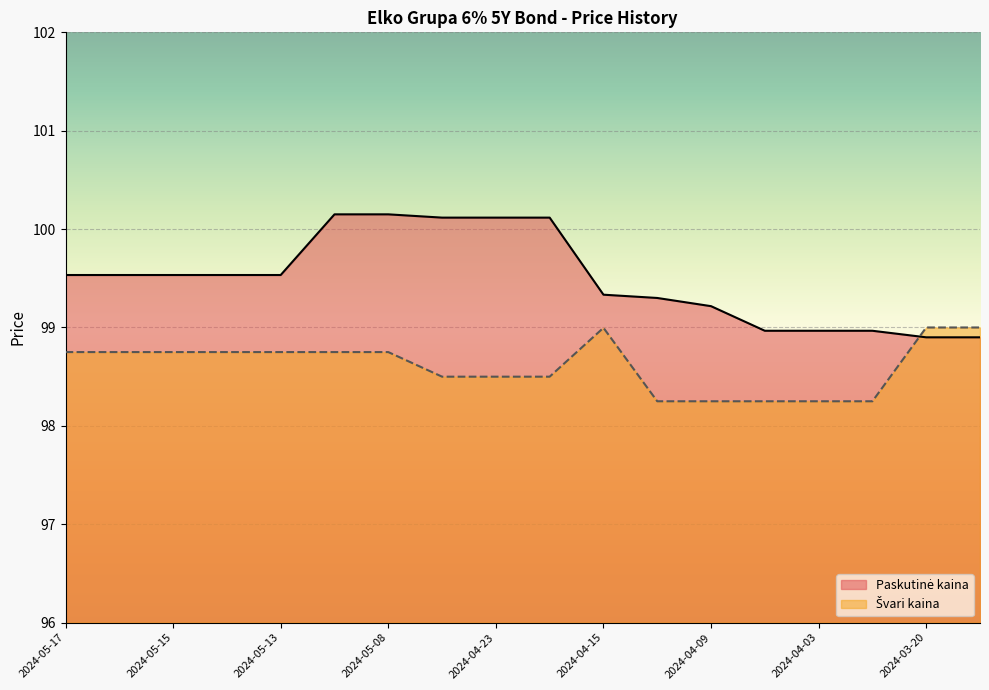

Which series ends up on top after the final intersection of Paskutinė kaina and Švari kaina?

Švari kaina